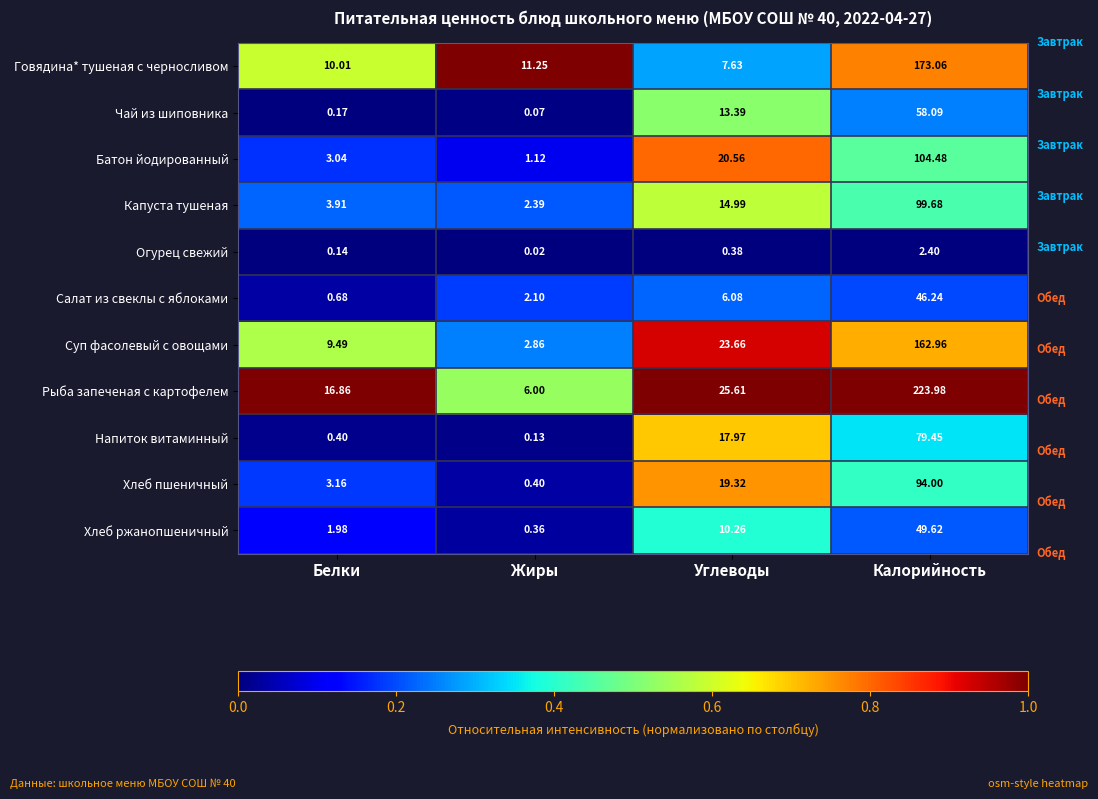

Which series has the largest total across all categories?

Рыба запеченая с картофелем